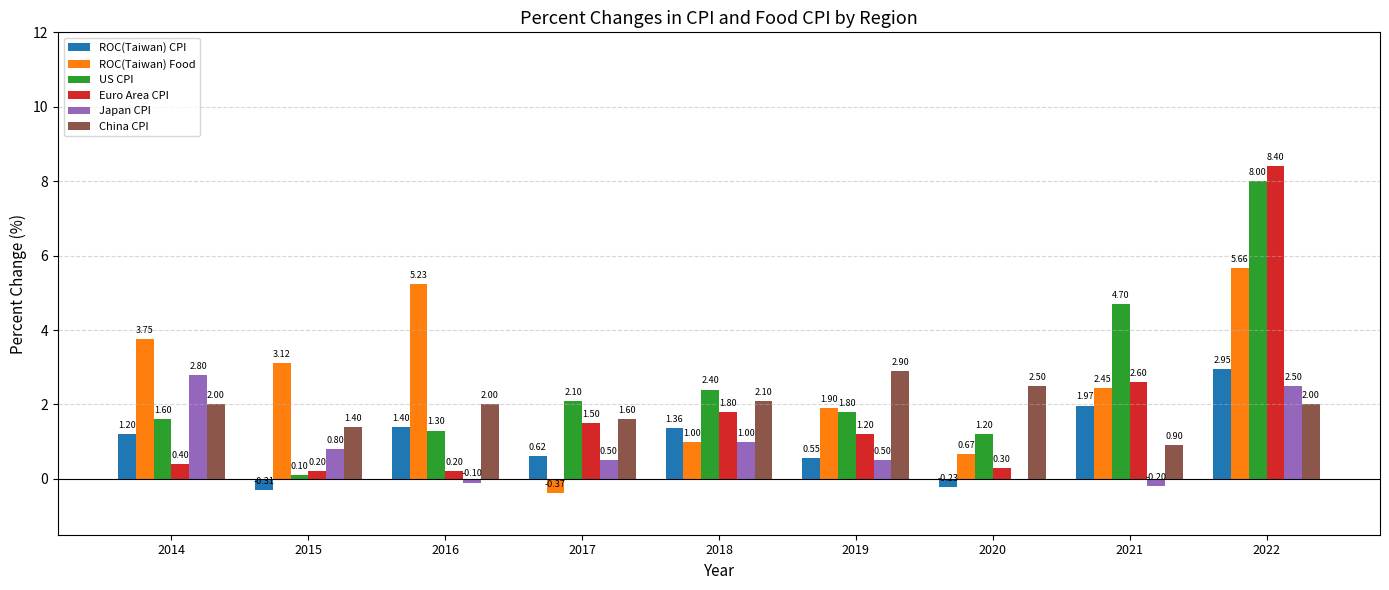

How many series are shown in this chart?

6